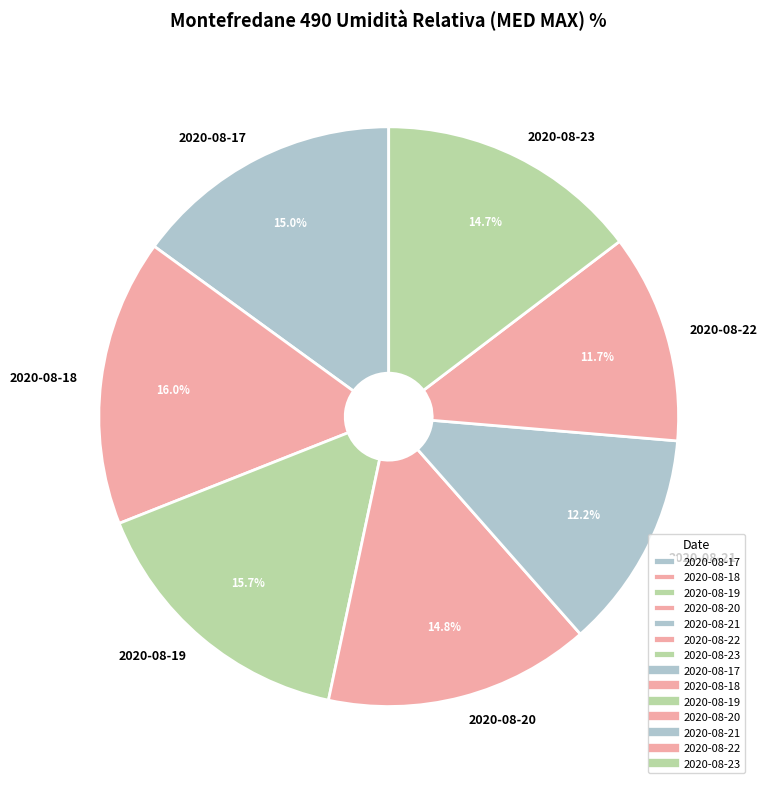

To the nearest percent, what is the average slice percentage?

14%